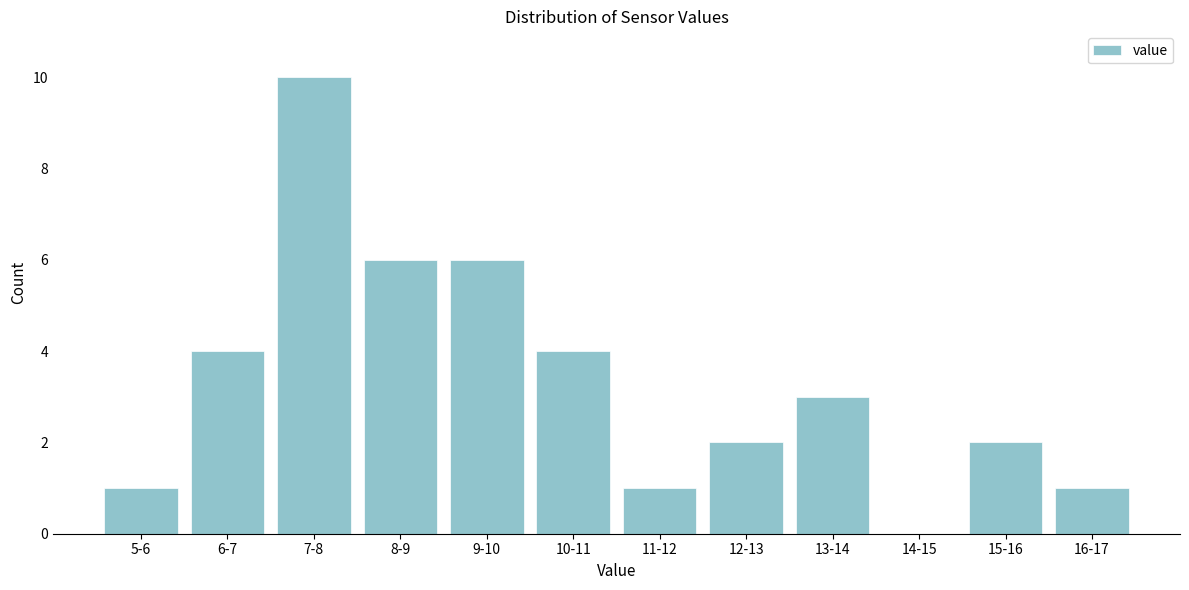

Reading right to left, transcribe all the data shown in this chart.

16-17=1	15-16=2	14-15=0	13-14=3	12-13=2	11-12=1	10-11=4	9-10=6	8-9=6	7-8=10	6-7=4	5-6=1